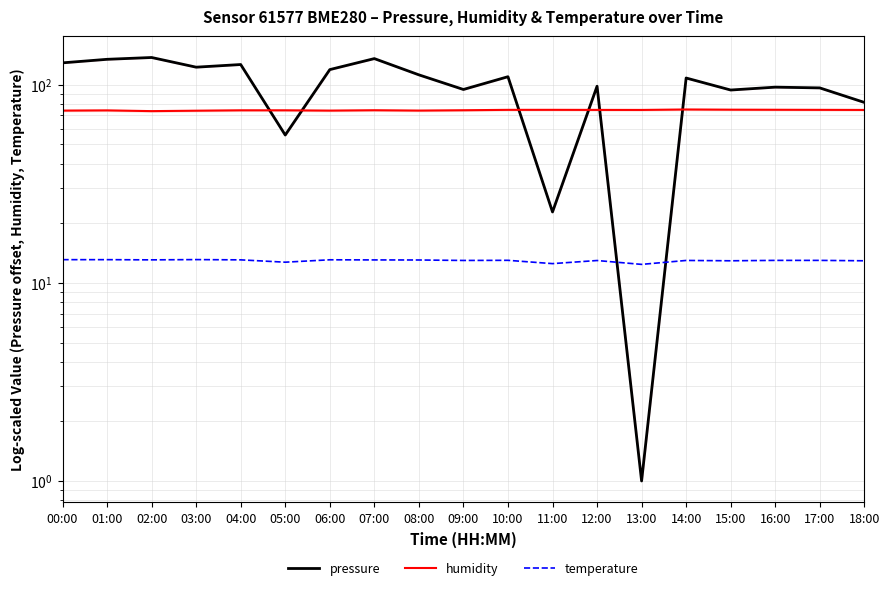

What is the highest value of the humidity series?

75.1